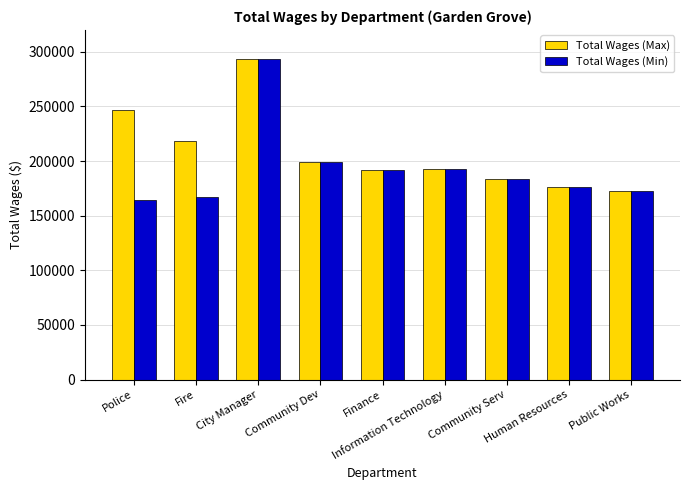

What is the difference between the maximum and minimum values in the Total Wages (Max) series?

120961